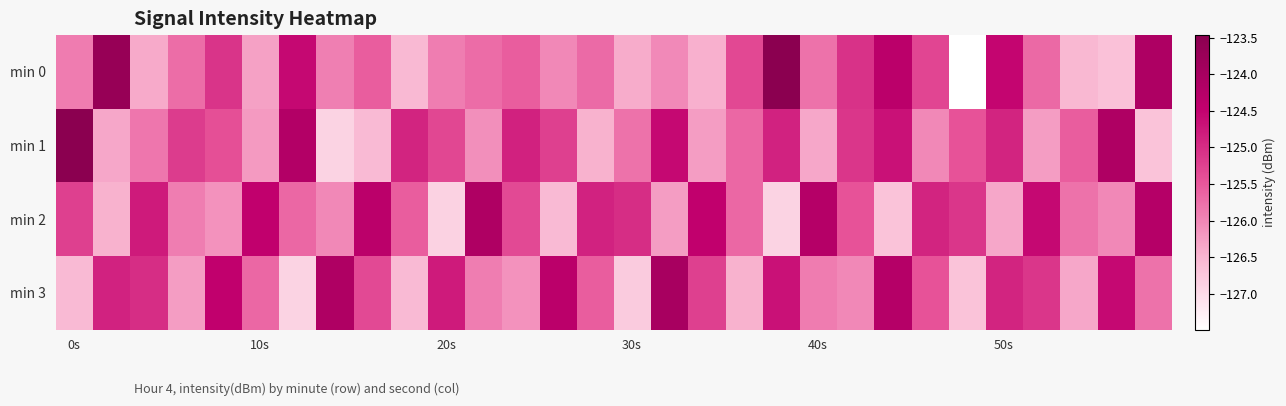

Reading left to right, what are all the values shown in this chart?

min 0: -125.9	-123.7	-126.4	-125.7	-125.1	-126.3	-124.6	-125.9	-125.6	-126.6	-125.9	-125.7	-125.6	-126.0	-125.7	-126.4	-126.0	-126.4	-125.3	-123.5	-125.8	-125.1	-124.4	-125.3	-127.5	-124.5	-125.7	-126.5	-126.7	-124.1
min 1: -123.5	-126.4	-125.8	-125.2	-125.4	-126.2	-124.2	-126.9	-126.6	-124.9	-125.3	-126.1	-124.9	-125.2	-126.5	-125.8	-124.6	-126.2	-125.7	-124.9	-126.3	-125.1	-124.7	-126.0	-125.5	-124.9	-126.2	-125.6	-124.1	-126.7
min 2: -125.2	-126.5	-124.8	-125.9	-126.1	-124.5	-125.7	-126.0	-124.3	-125.6	-126.9	-124.1	-125.3	-126.6	-124.9	-125.0	-126.2	-124.5	-125.7	-126.9	-124.2	-125.5	-126.7	-124.9	-125.1	-126.3	-124.6	-125.8	-126.0	-124.2
min 3: -126.6	-124.9	-125.0	-126.2	-124.5	-125.7	-126.9	-124.1	-125.3	-126.6	-124.8	-125.9	-126.1	-124.3	-125.6	-126.8	-124.0	-125.2	-126.5	-124.7	-125.9	-126.0	-124.2	-125.5	-126.7	-124.9	-125.1	-126.3	-124.6	-125.8